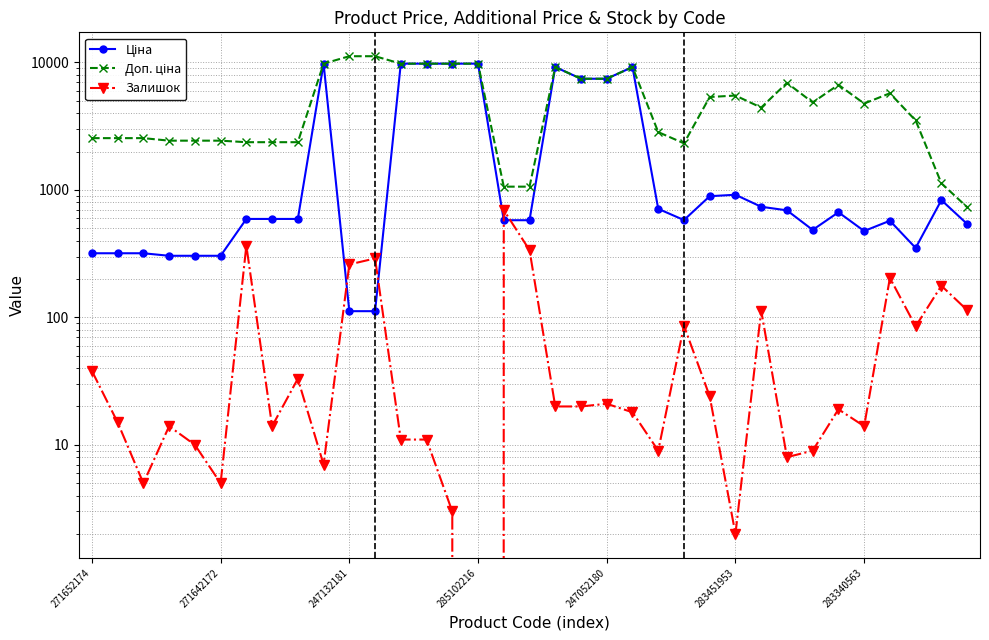

List the series in order of their peak value, lowest first.

Залишок, Ціна, Доп. ціна